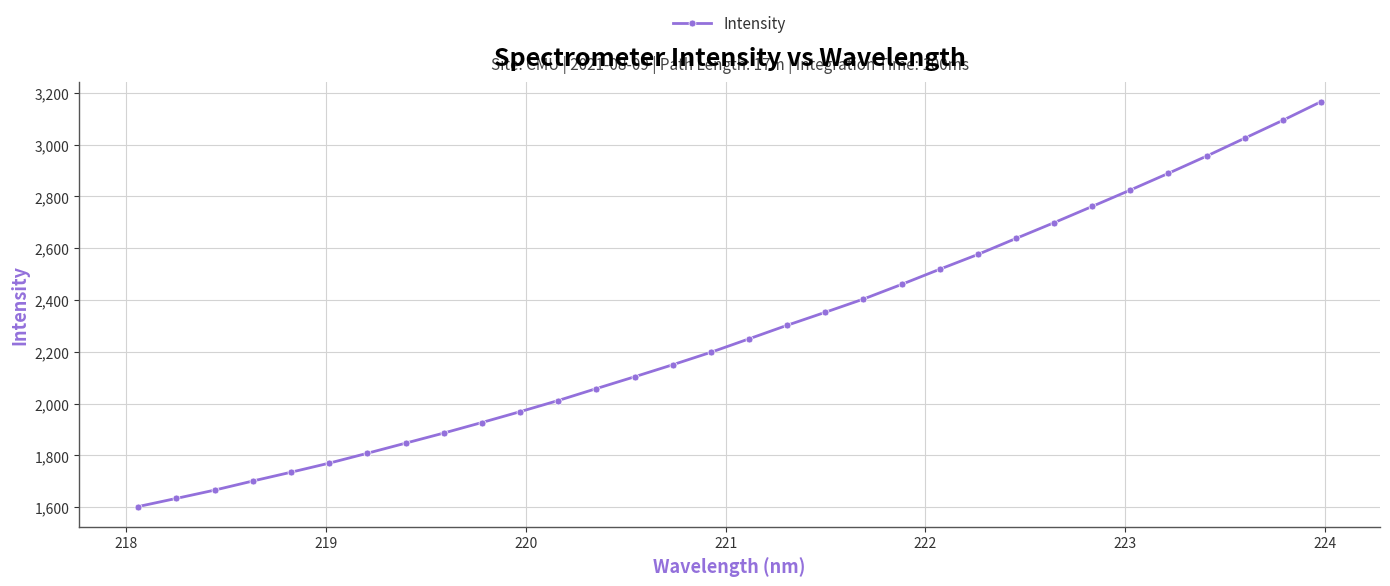

How many lines are shown in the chart?

1